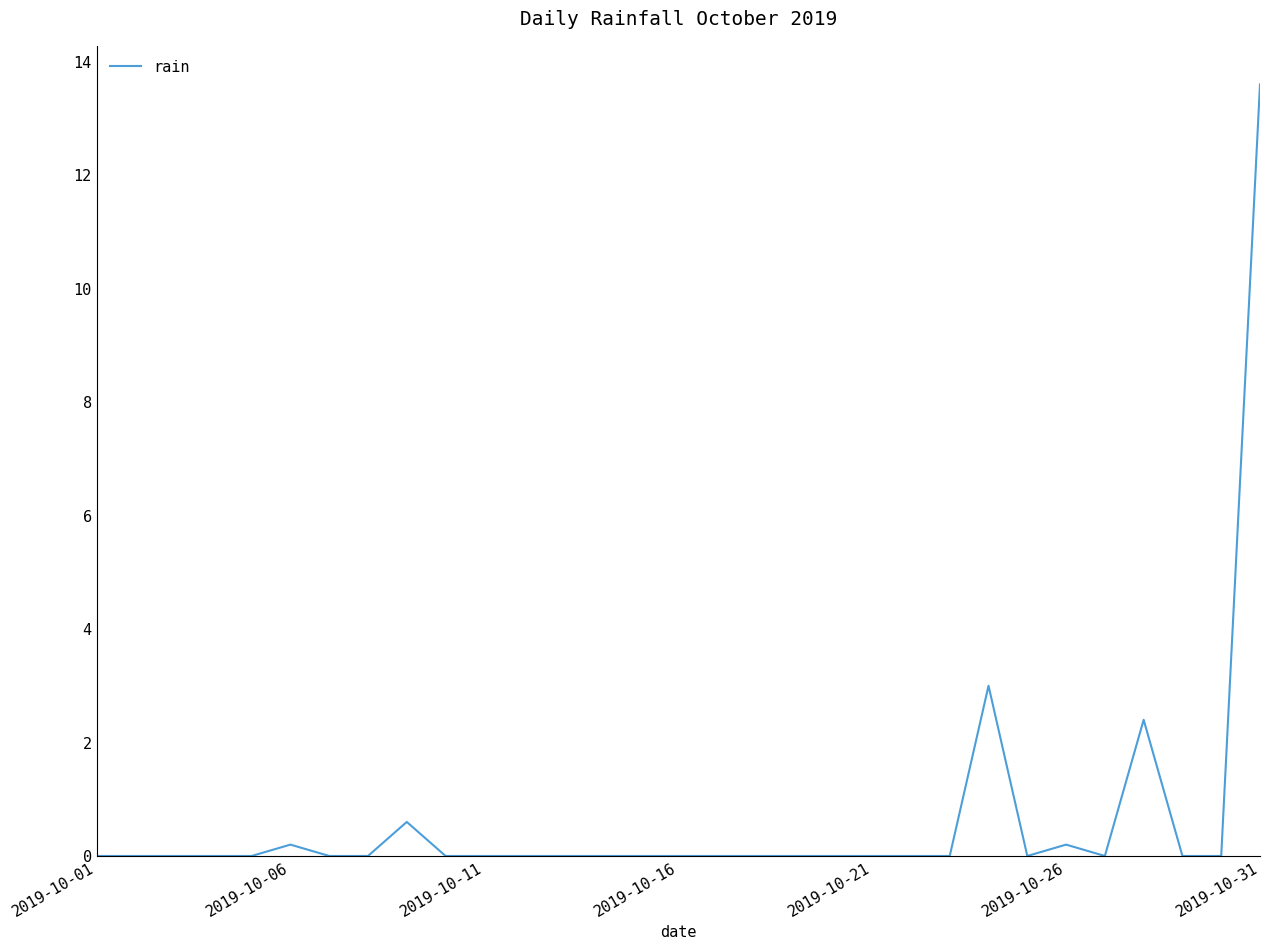

What is the maximum value shown in the chart?

13.6